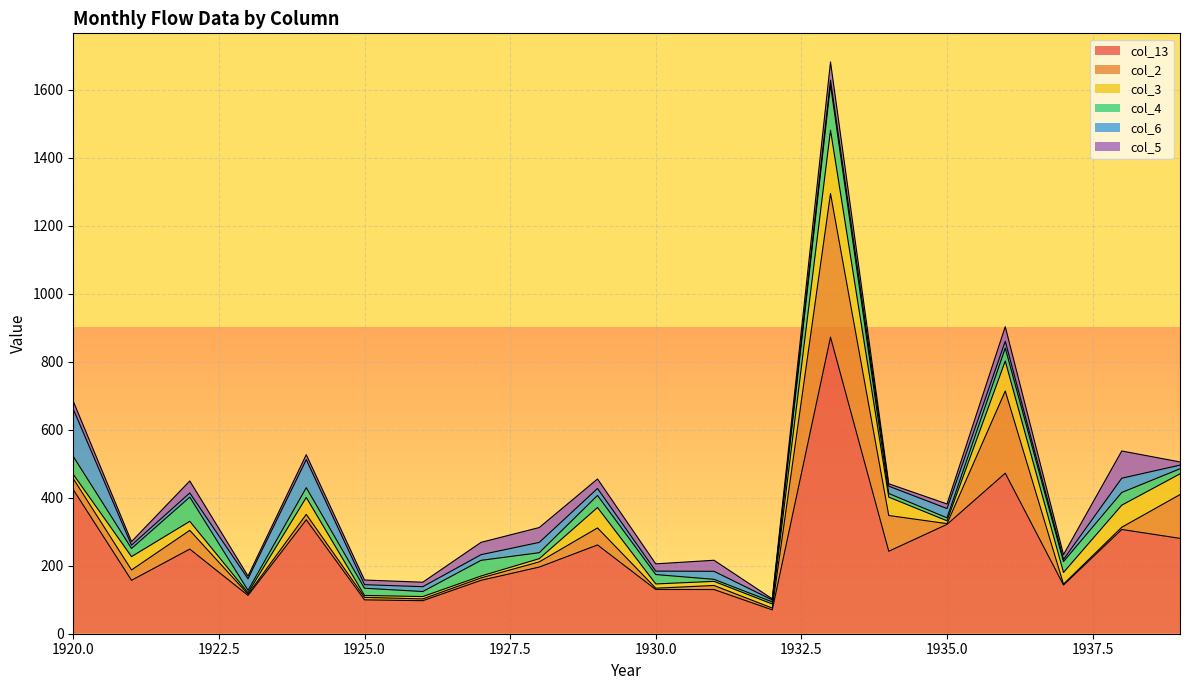

What is the total value across all series at 1922?

449.3